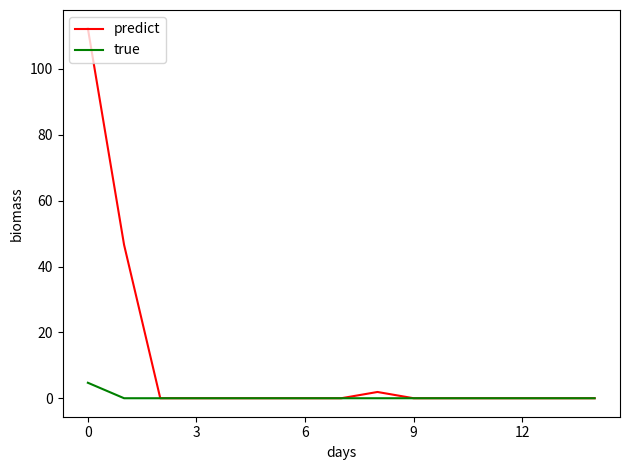

Does the chart have visible grid lines?

No